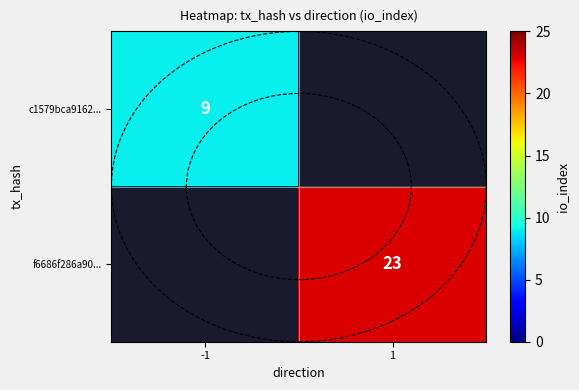

The value of f6686f286a90... at 1 is 23. True or false?

True